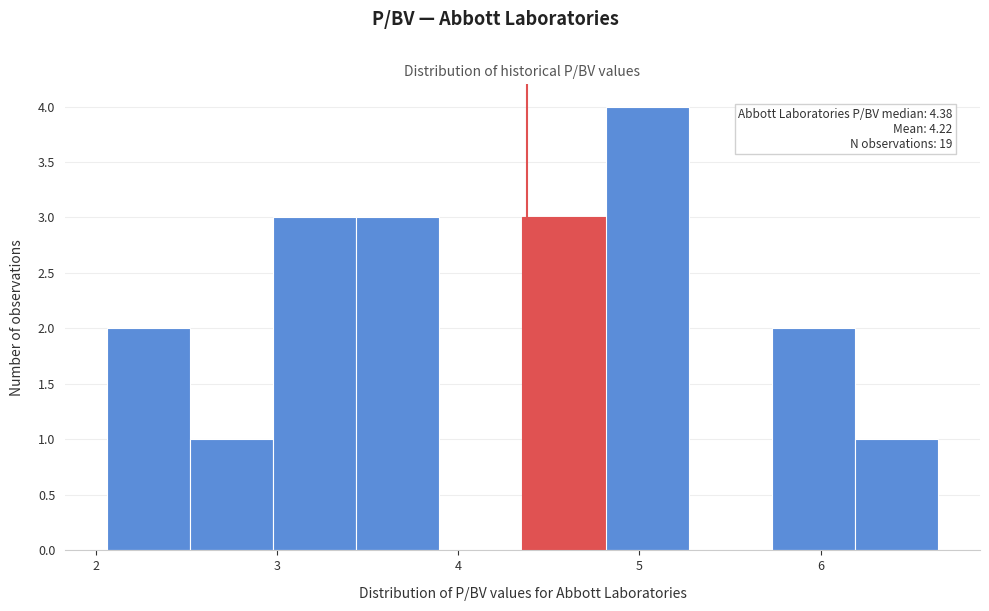

Over which range of the x-axis is the bar tallest?

4.8 to 5.3